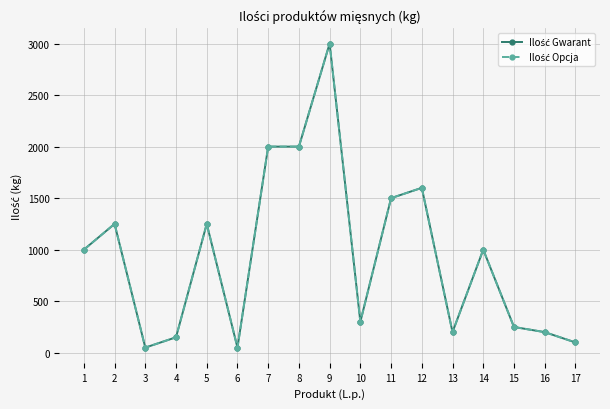

Is this an area chart (filled region under the line)?

No